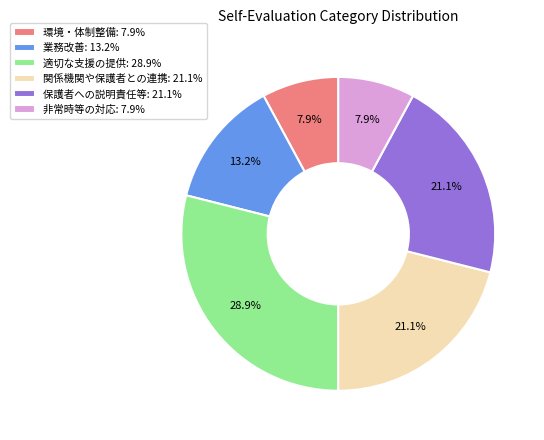

Is 関係機関や保護者との連携 the majority of the pie?

No